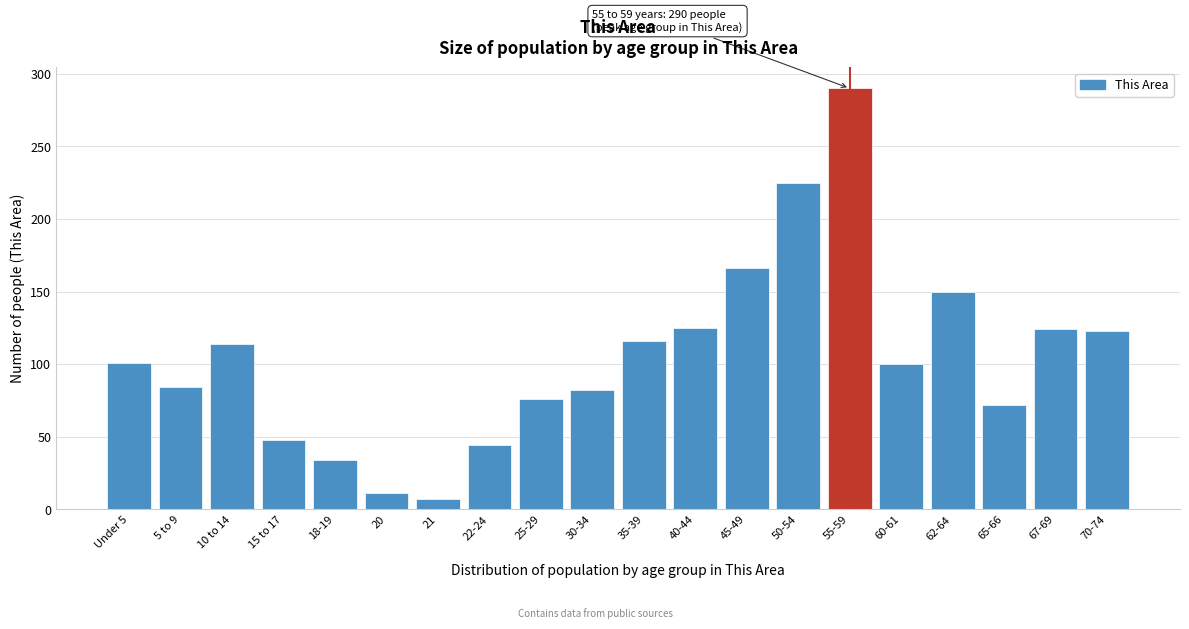

What is the ratio of the value at 10 to 14 to the value at 5 to 9?

1.4